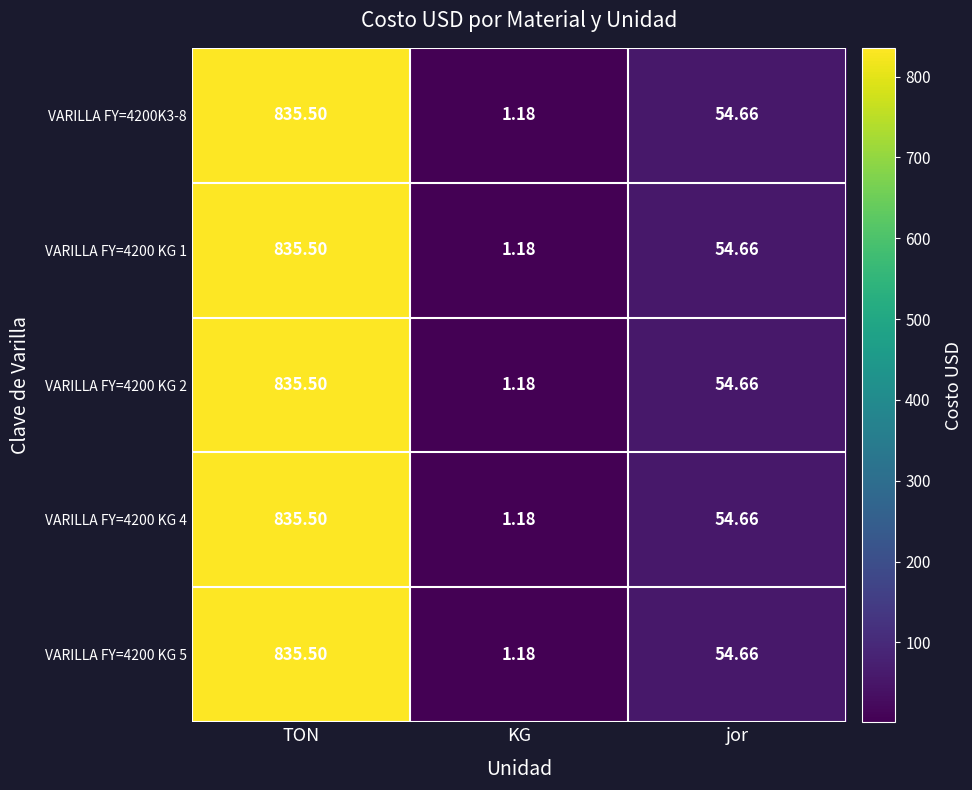

Where does the VARILLA FY=4200K3-8 series first go above 54?

TON